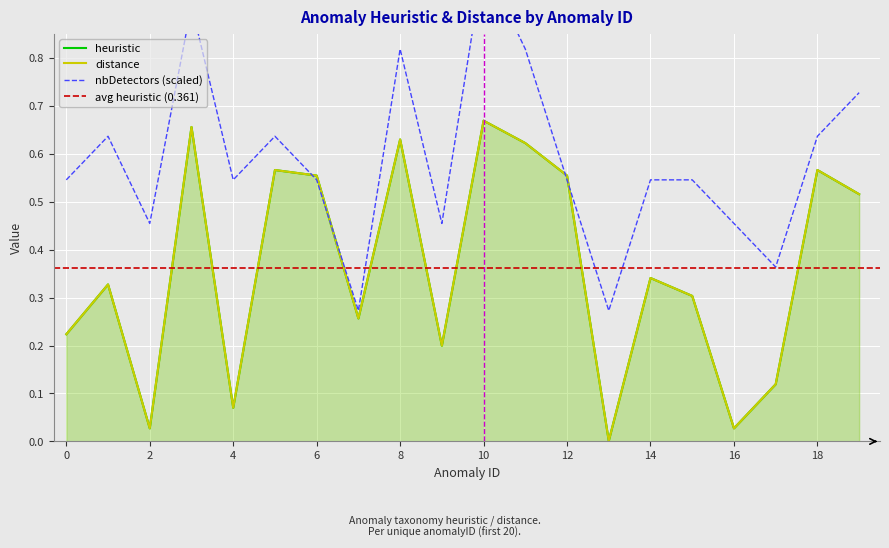

Reading left to right, extract all data points from this chart.

heuristic: 0.2	0.3	0.0	0.7	0.1	0.6	0.6	0.3	0.6	0.2	0.7	0.6	0.6	0.0	0.3	0.3	0.0	0.1	0.6	0.5
distance: 0.2	0.3	0.0	0.7	0.1	0.6	0.6	0.3	0.6	0.2	0.7	0.6	0.6	0.0	0.3	0.3	0.0	0.1	0.6	0.5